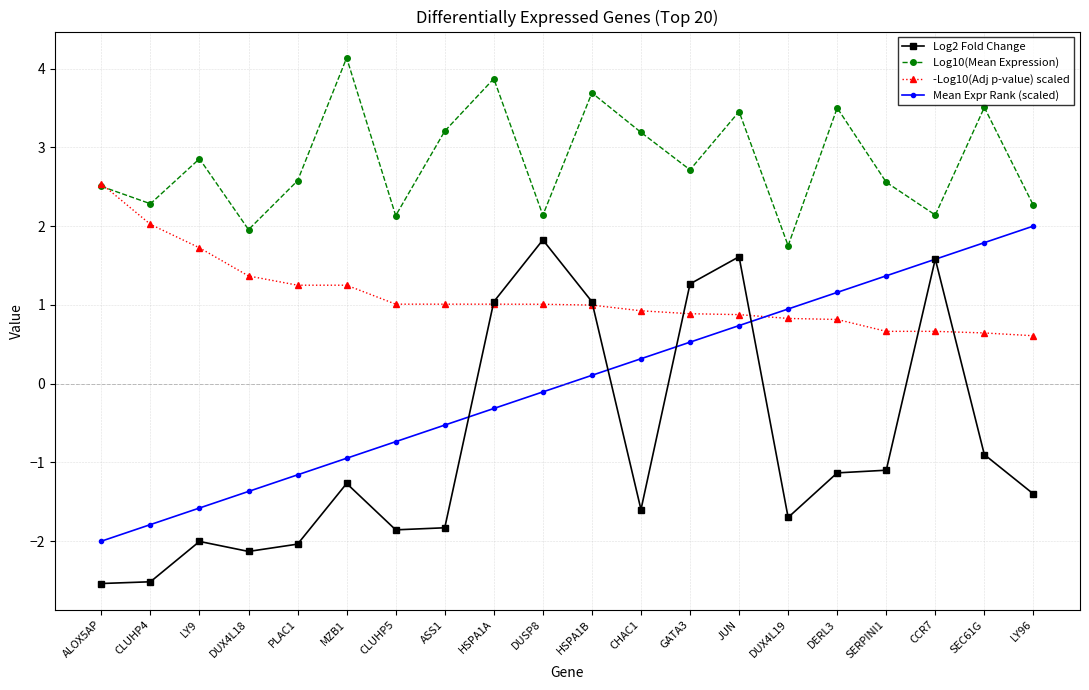

The value of -Log10(Adj p-value) scaled at CCR7 is 0.7. True or false?

True